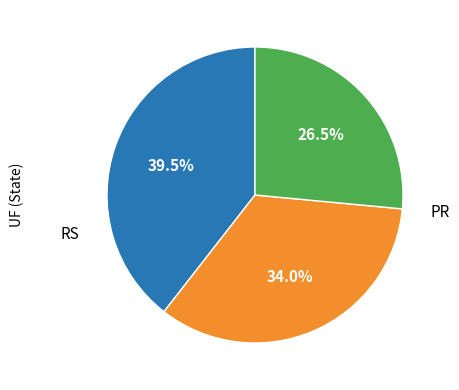

Is there a majority slice in this chart?

No